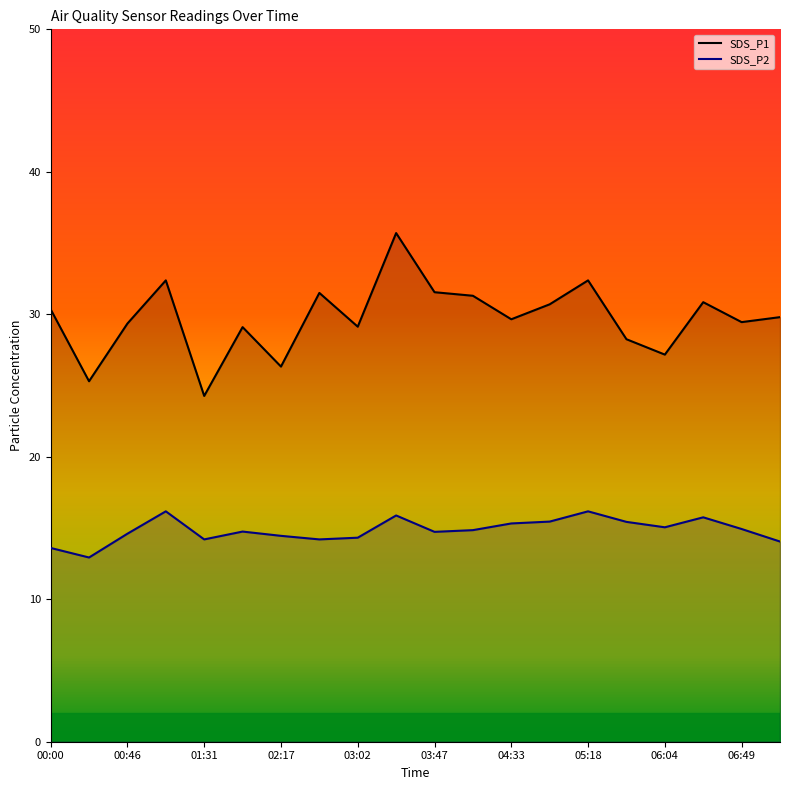

True or false: SDS_P1 and SDS_P2 intersect in this chart.

False